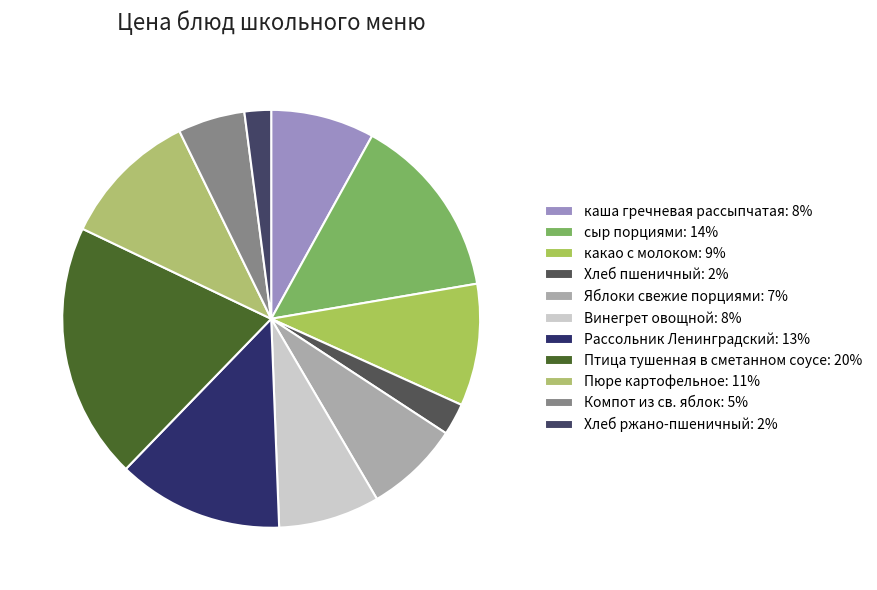

What is the largest slice in the pie chart?

Птица тушенная в сметанном соусе